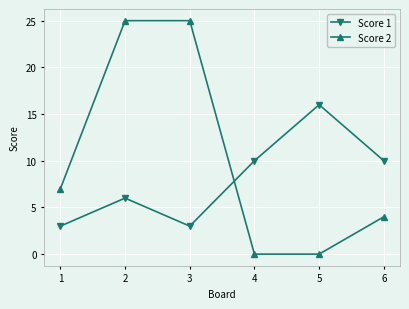

At 5, list the series in order from smallest to largest.

Score 2, Score 1